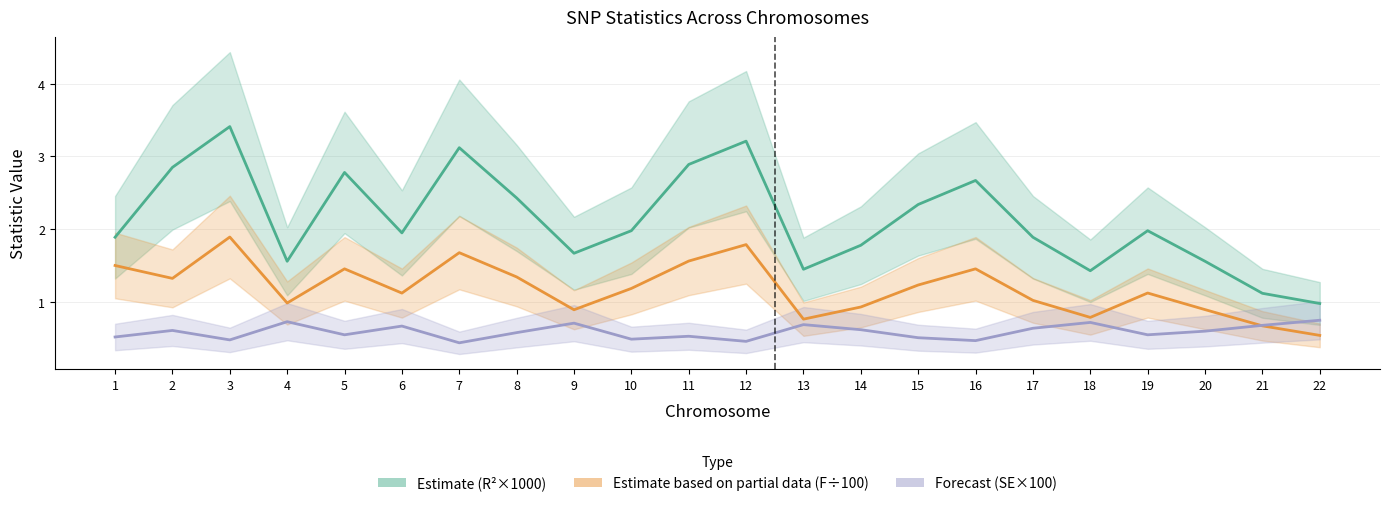

Where does the F-stat ÷100 (Partial Estimate) series first go above 1?

1